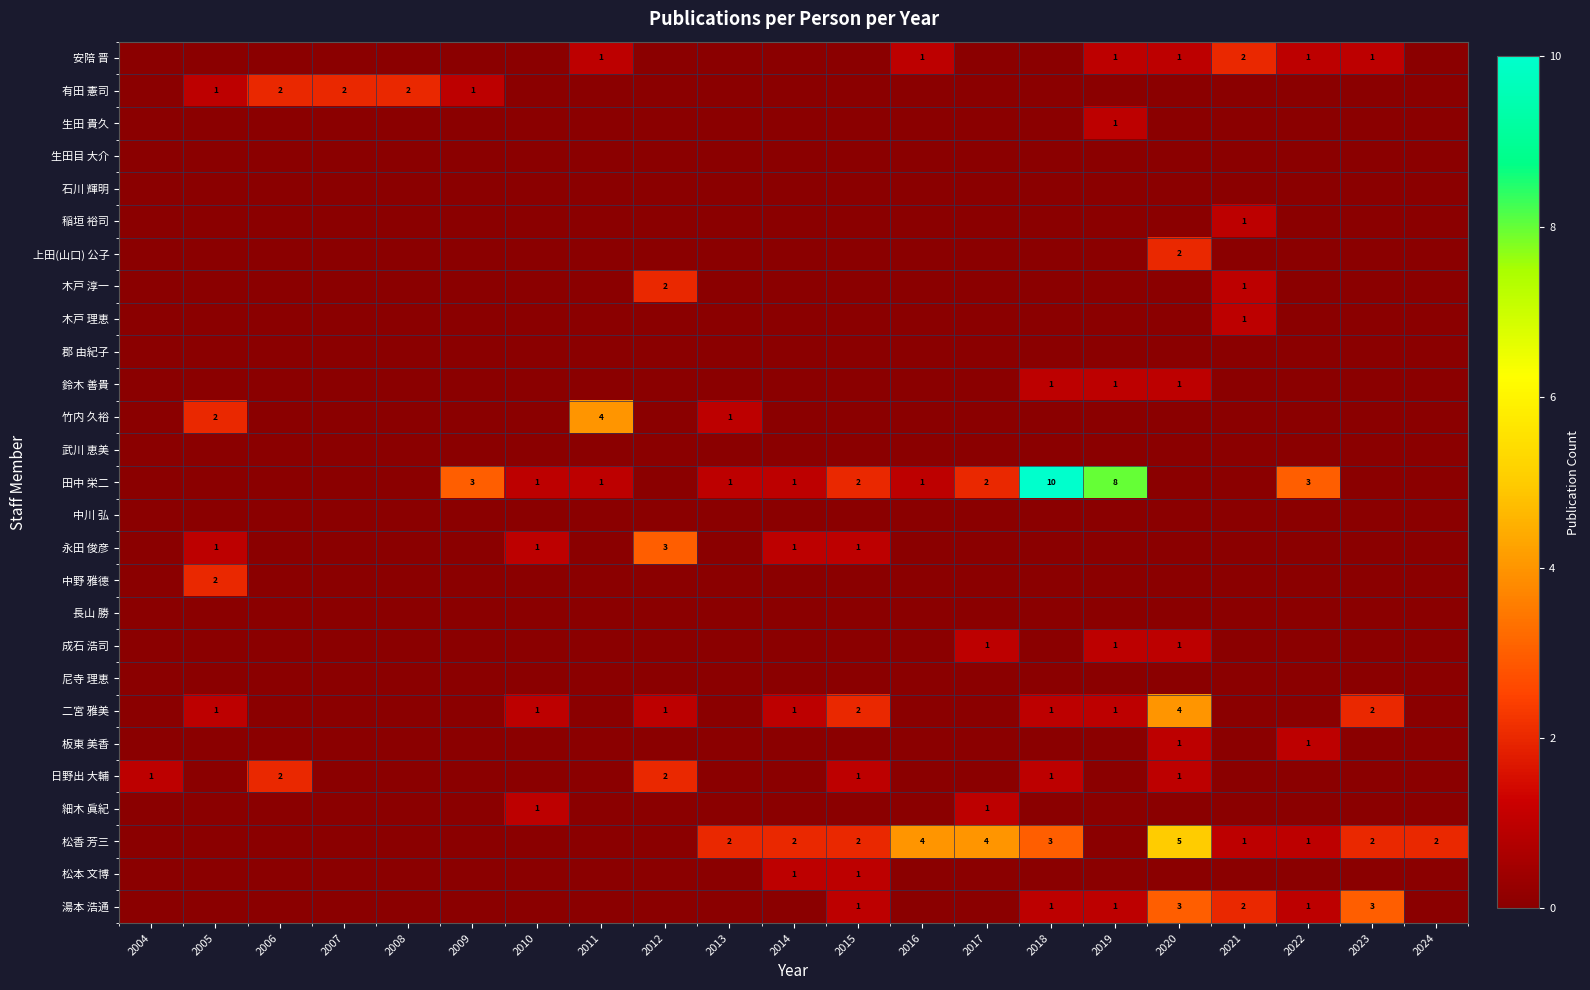

What is the total value across all series at 2017?

8